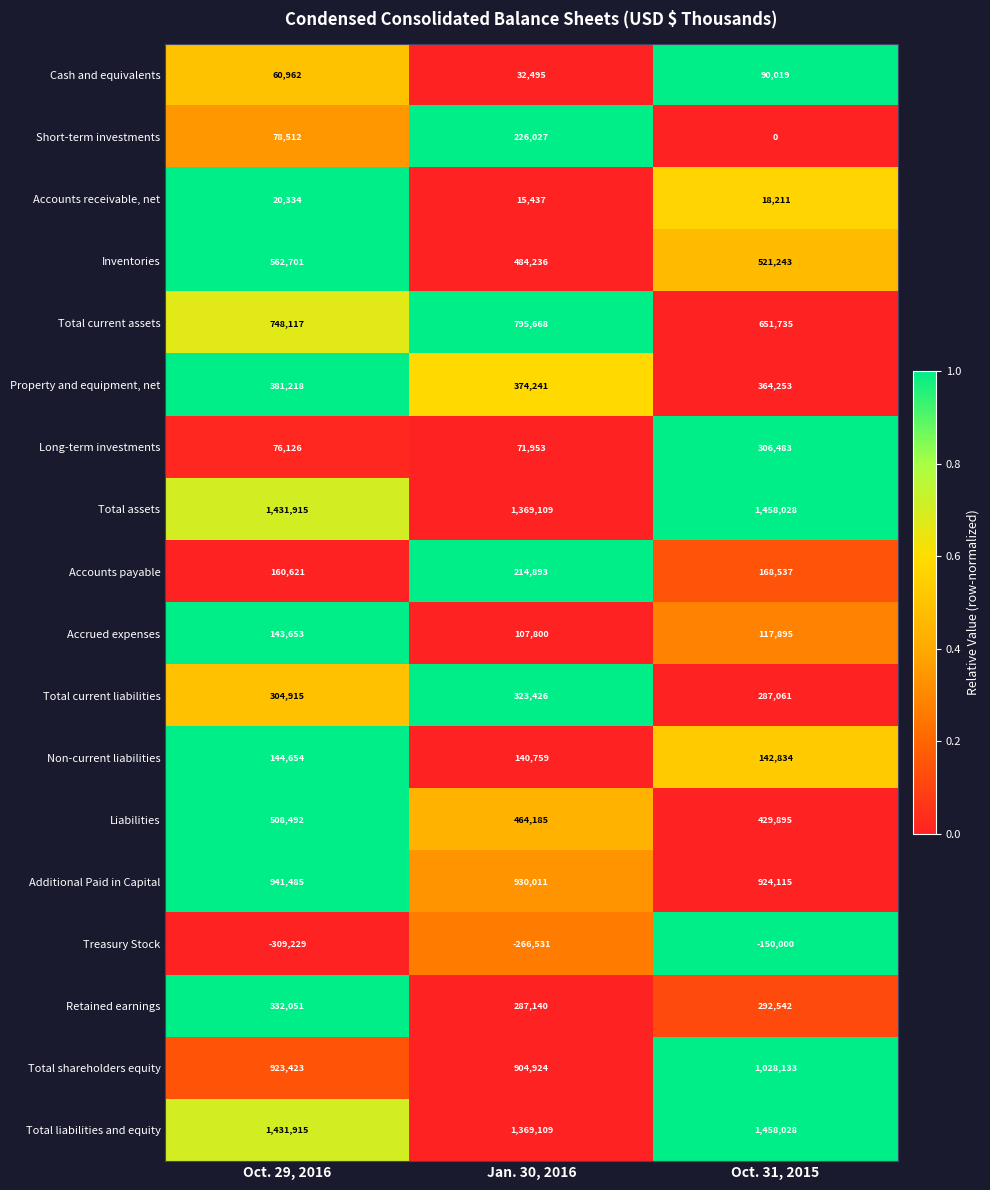

What is the average value of the Total liabilities and equity series?

1419684